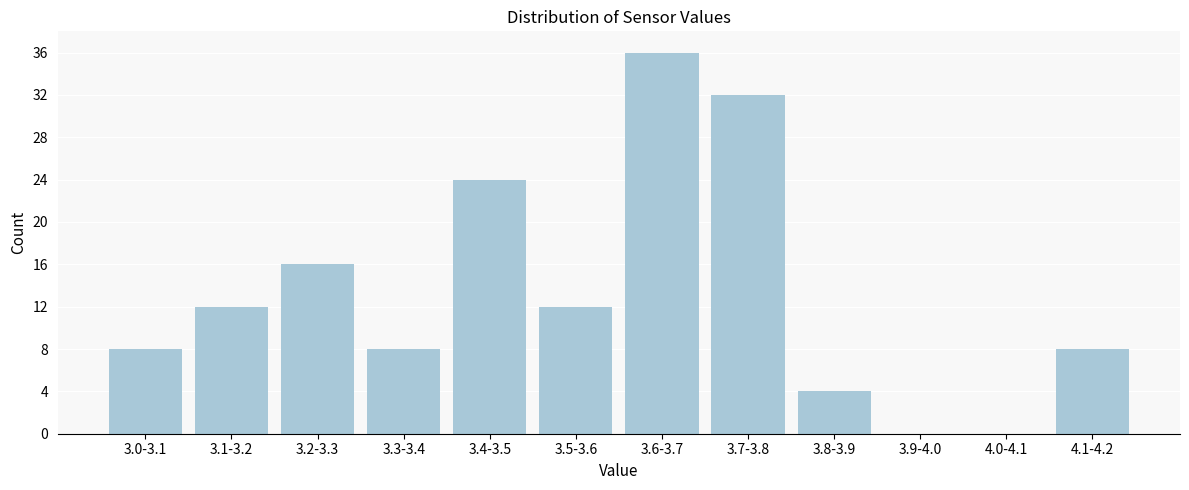

Reading left to right, transcribe all the data shown in this chart.

3.0-3.1=8	3.1-3.2=12	3.2-3.3=16	3.3-3.4=8	3.4-3.5=24	3.5-3.6=12	3.6-3.7=36	3.7-3.8=32	3.8-3.9=4	3.9-4.0=0	4.0-4.1=0	4.1-4.2=8